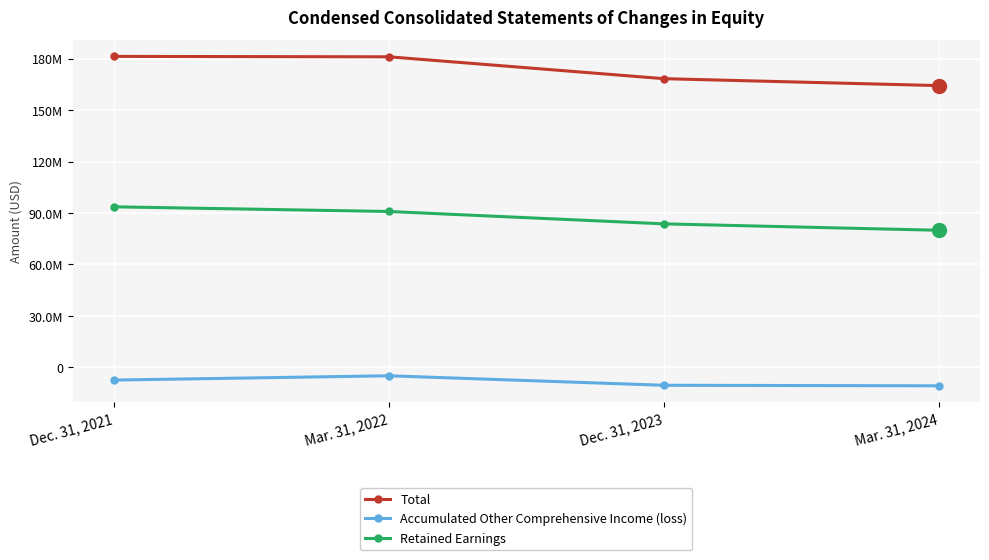

Is this an area chart (filled region under the line)?

No